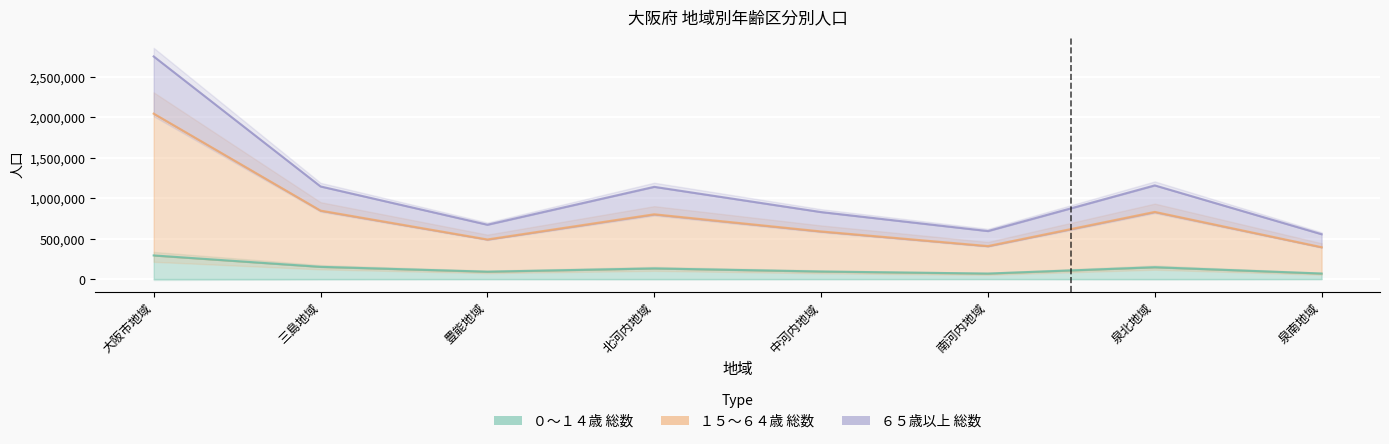

At which label is １５～６４歳 総数 closest to 1218934?

三島地域